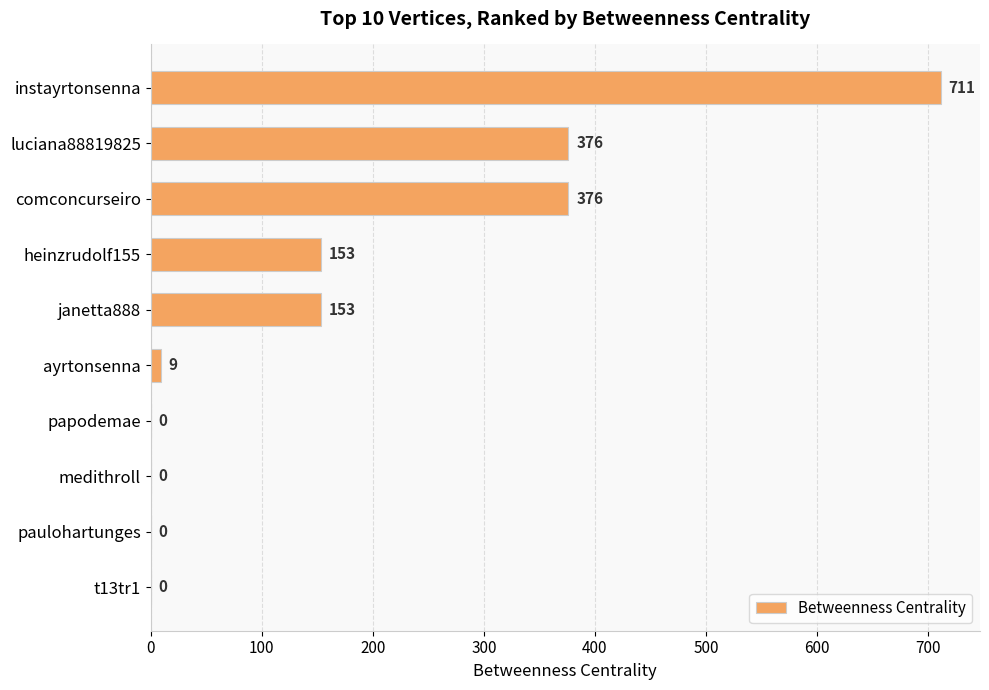

The value at janetta888 is 153. True or false?

True